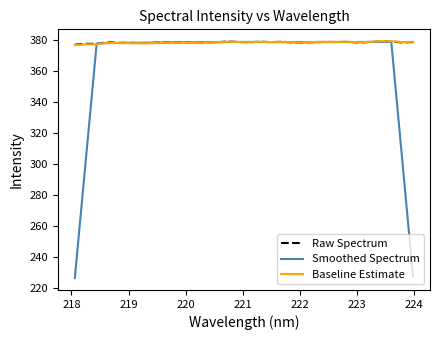

What is the maximum value for Baseline Estimate?

379.0